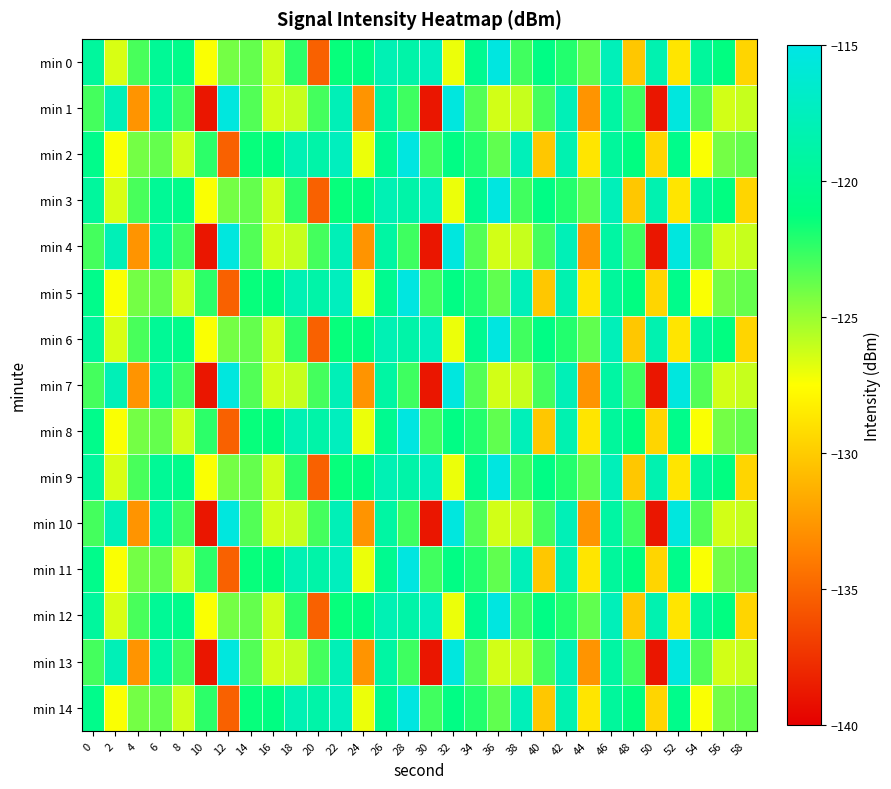

What is the total value across all series at 44?

-1925.4